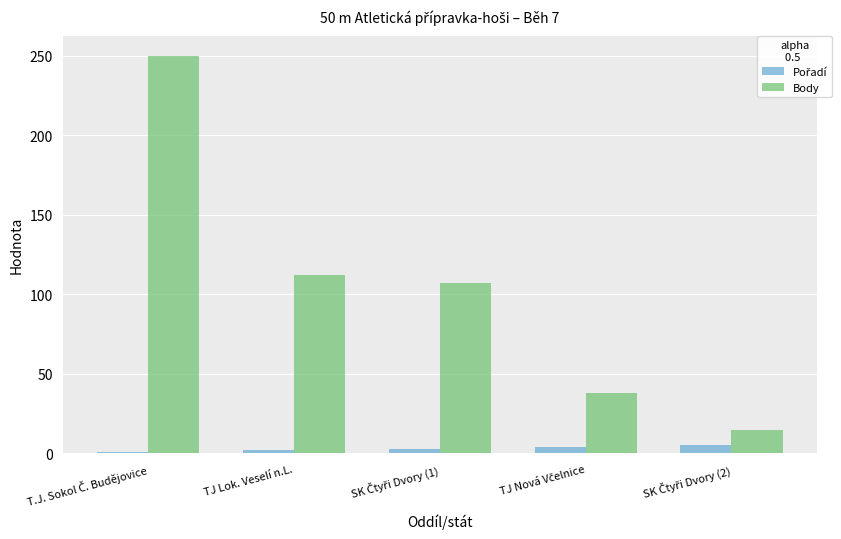

Does the chart contain stacked bars?

No